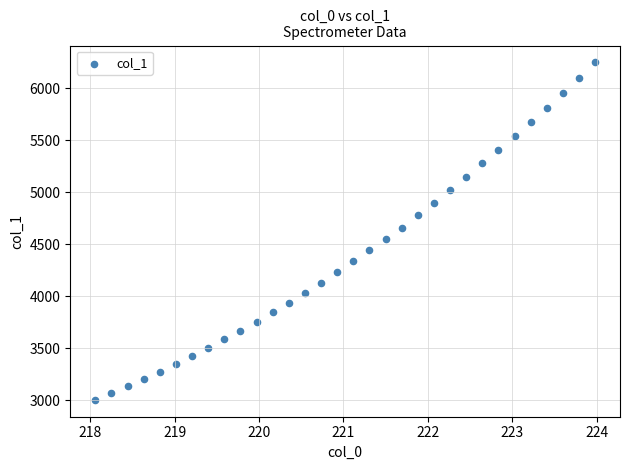

What is the range of Y values (max minus min)?

3244.2